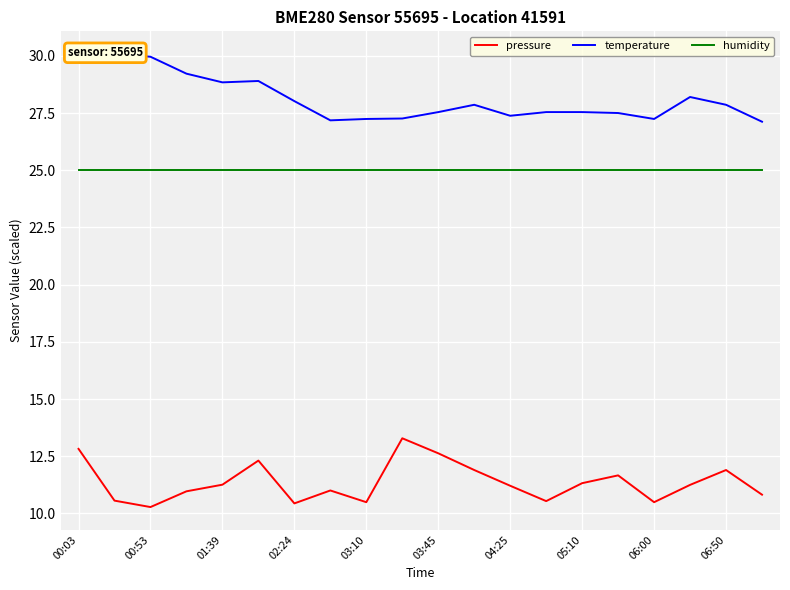

What is the value of the humidity point at the 2nd from the left?

25.0